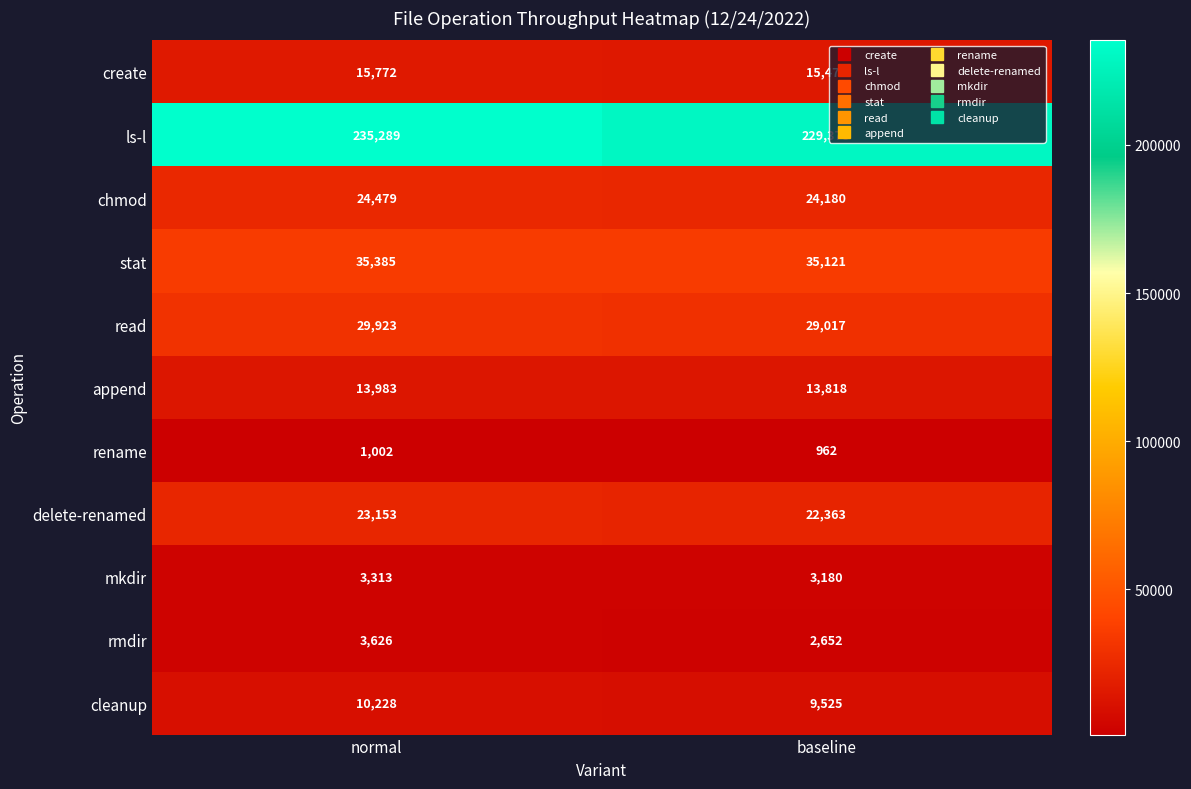

What is the maximum value shown in the chart?

235289